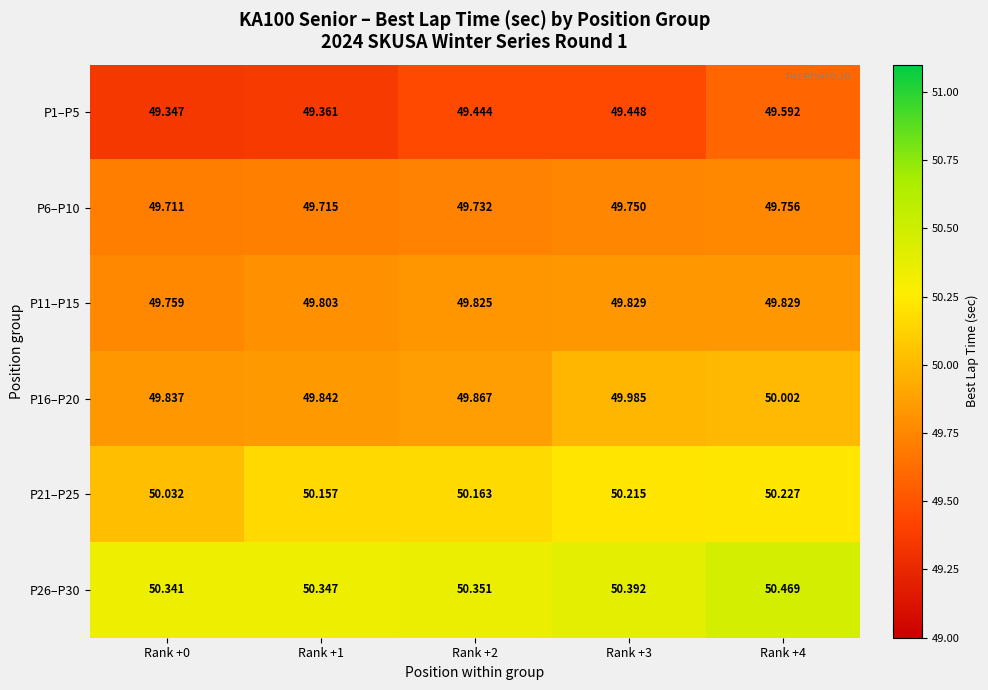

At which category is the sum across all series the highest?

Rank +4